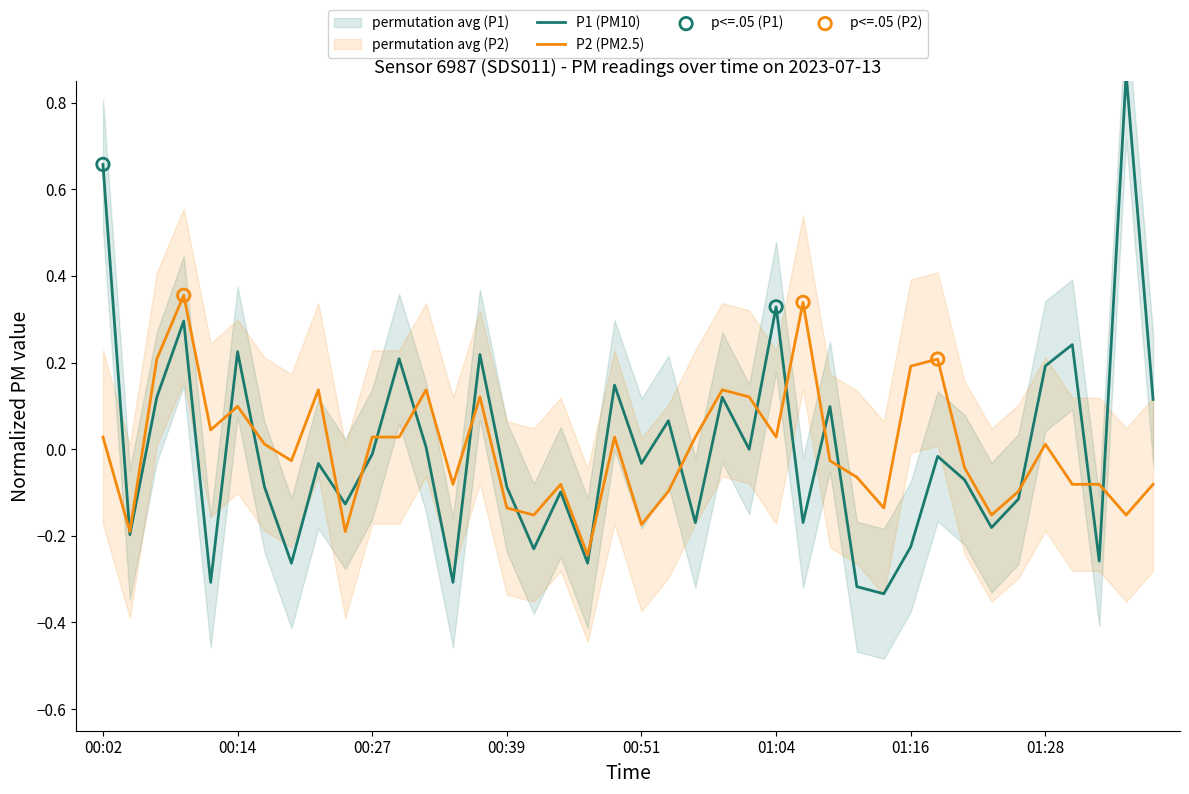

What is the total value across all series at 24?

0.1